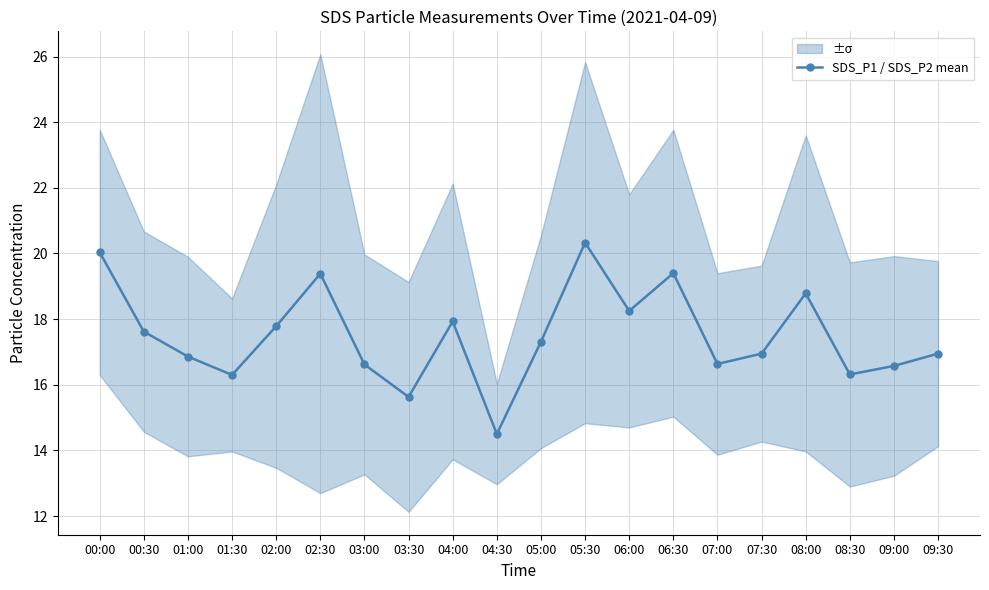

Reading left to right, extract all data points from this chart.

20.0	17.6	16.9	16.3	17.8	19.4	16.6	15.6	17.9	14.5	17.3	20.3	18.2	19.4	16.6	16.9	18.8	16.3	16.6	16.9